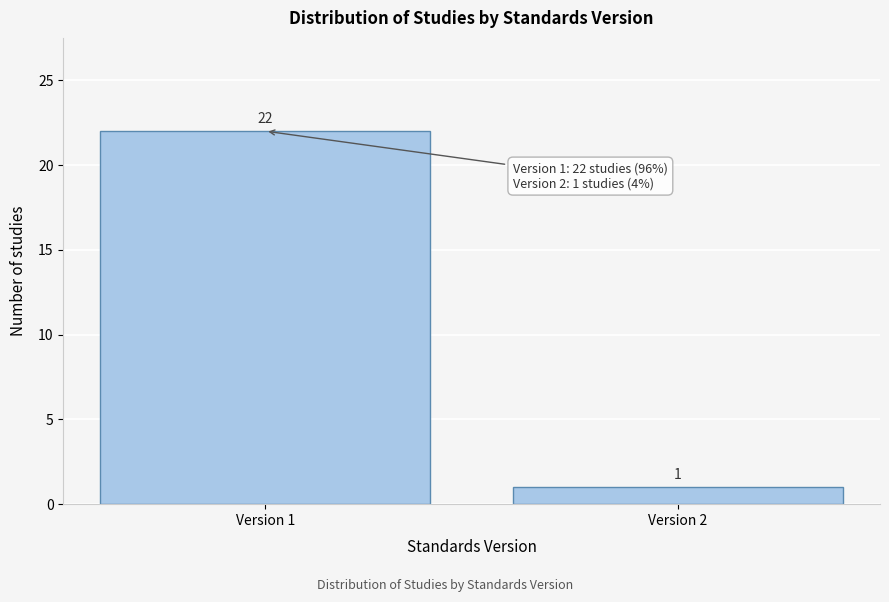

Reading left to right, extract all data points from this chart.

22	1